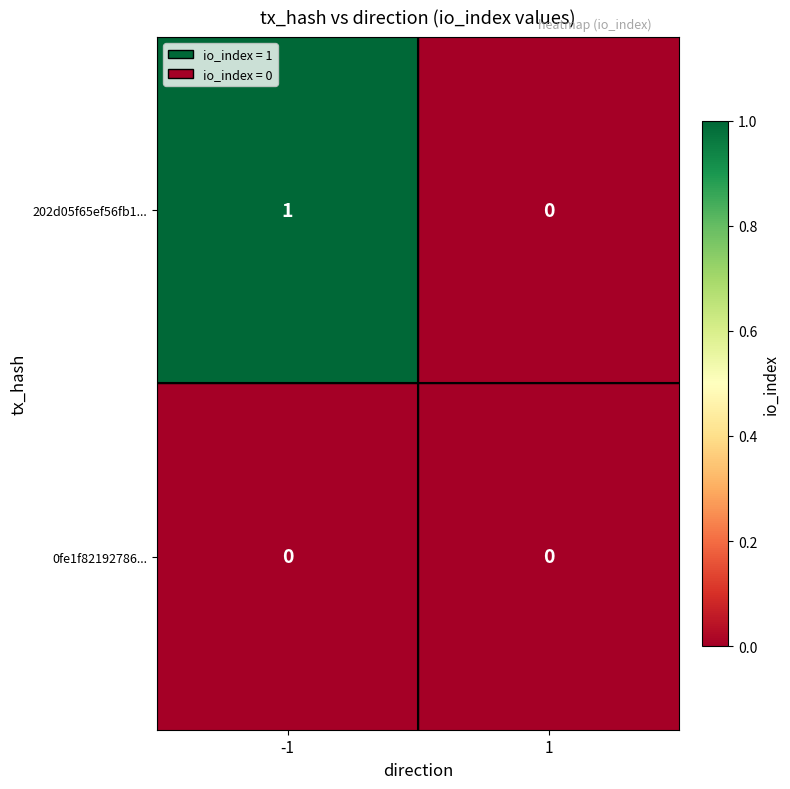

The 202d05f65ef56fb1... series shows 1 at -1. True or false?

True